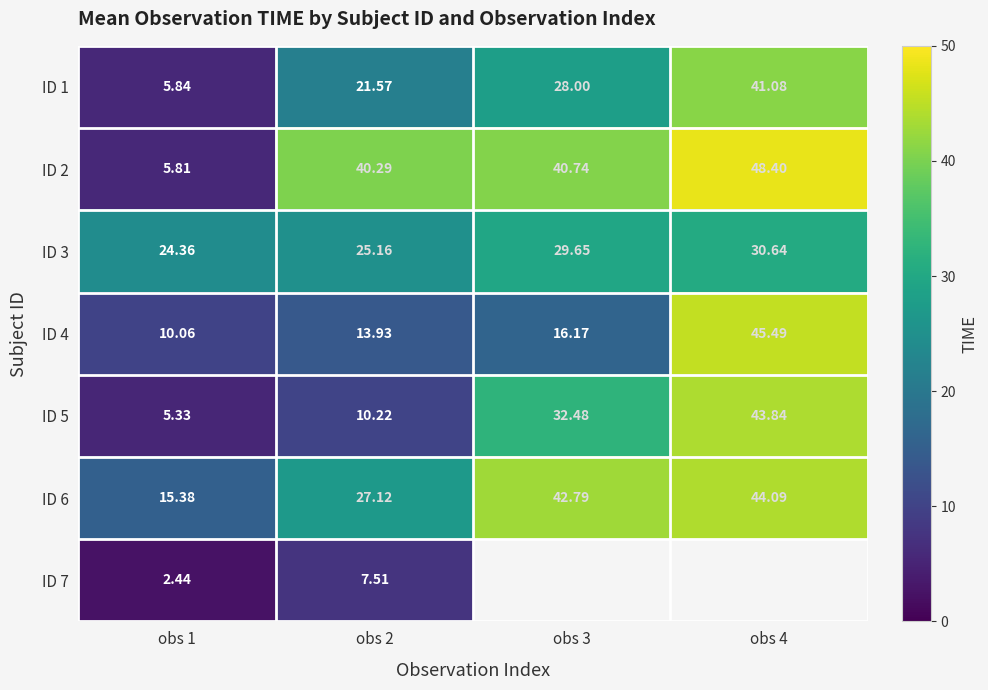

How many data points in ID 1 are less than 28?

2